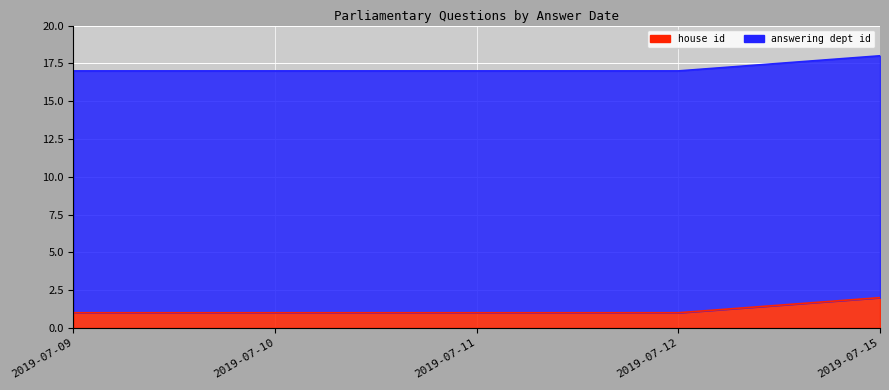

Which label corresponds to the smallest value in the chart?

2019-07-09